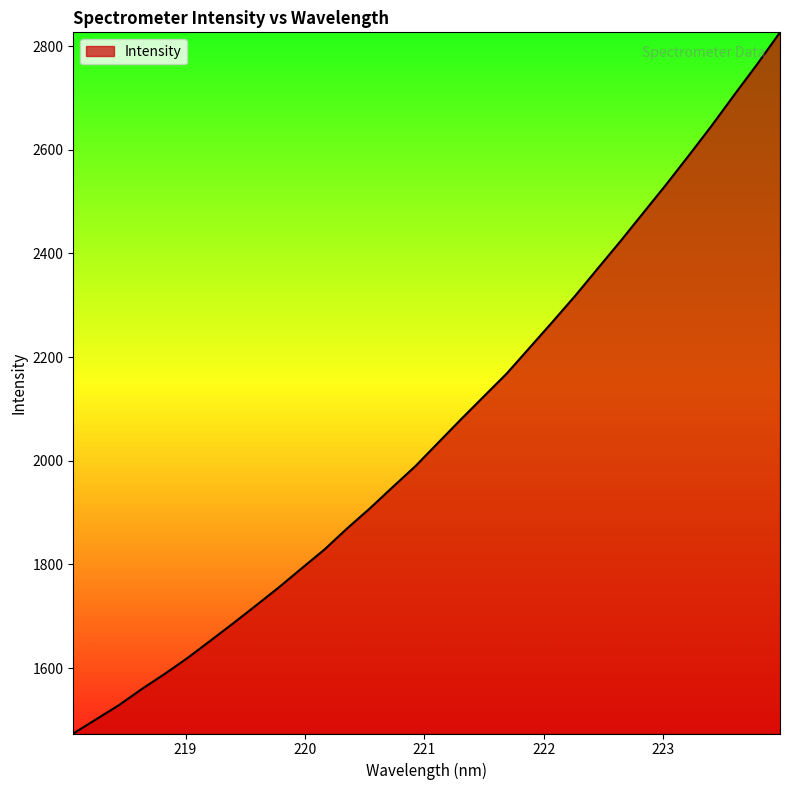

Reading right to left, list all the values displayed in this chart.

2826.6	2765.3	2706.5	2646.6	2589.3	2532.9	2478.5	2424.0	2371.1	2317.9	2267.4	2217.7	2168.2	2124.3	2080.1	2035.0	1989.7	1949.3	1908.1	1869.4	1828.4	1792.1	1755.4	1720.6	1686.1	1652.5	1619.3	1588.6	1559.5	1528.5	1501.1	1473.8